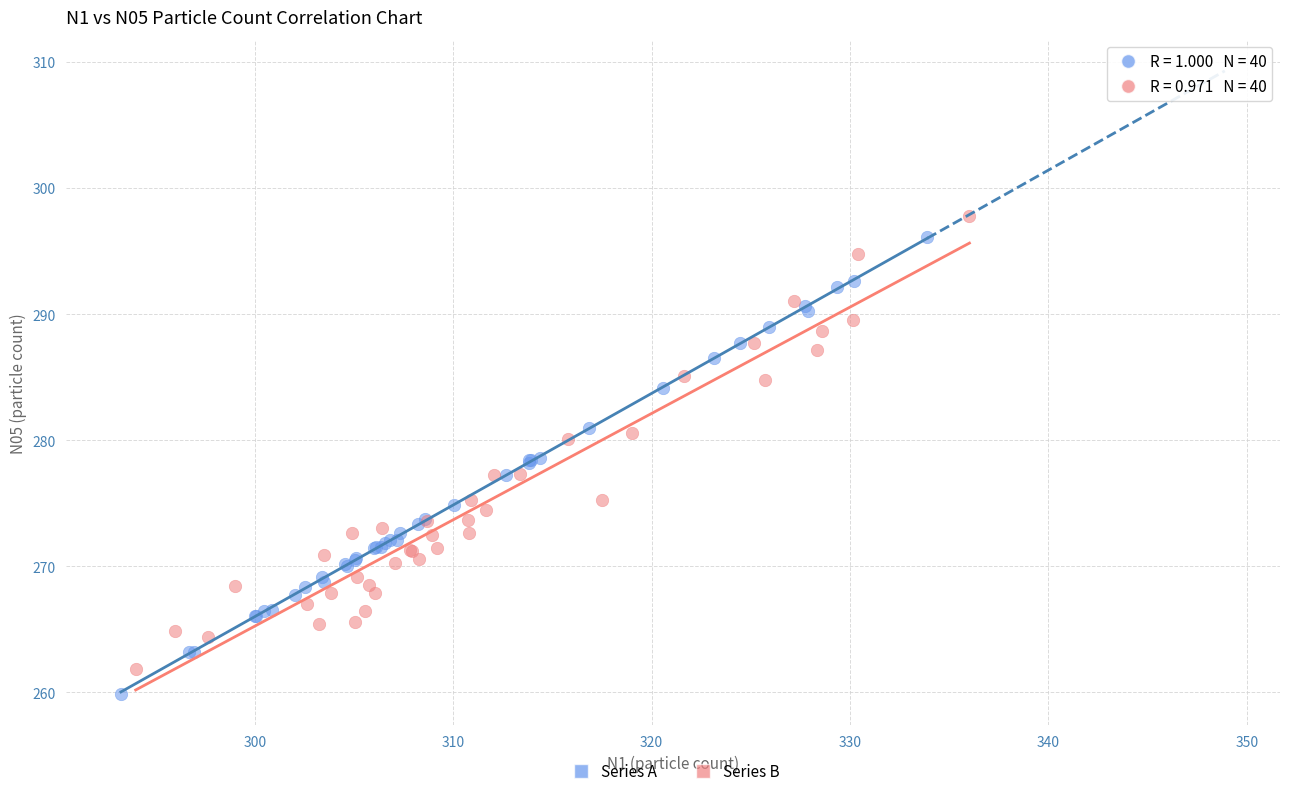

Which series has the largest Y range (max minus min)?

Series A